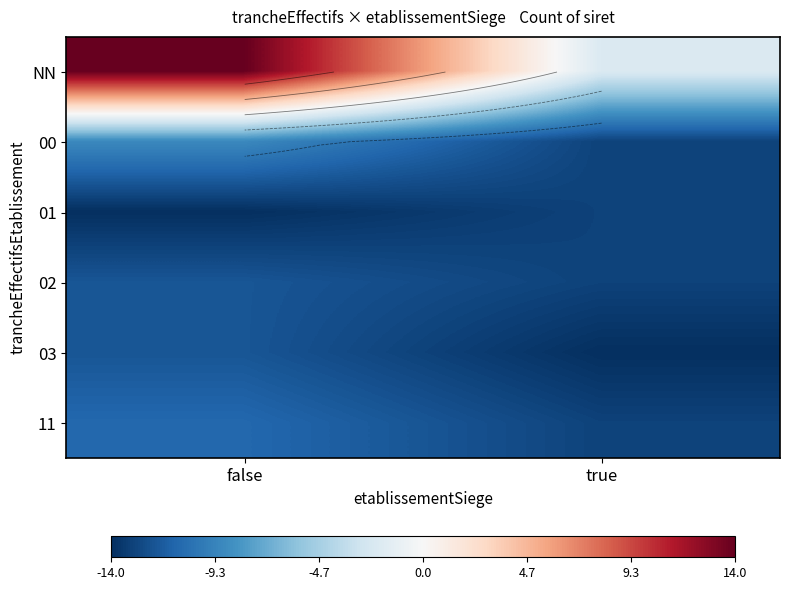

List the series in order of their peak value, lowest first.

01, 02, 03, 11, 00, NN